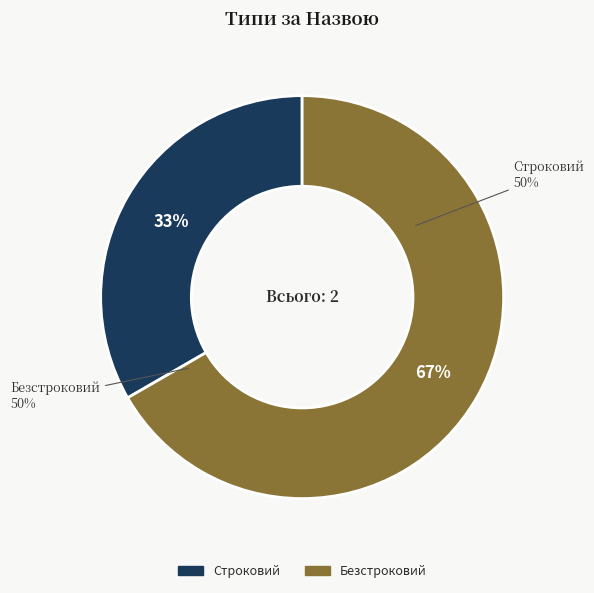

Rank the categories by value from highest to lowest.

Безстроковий, Строковий